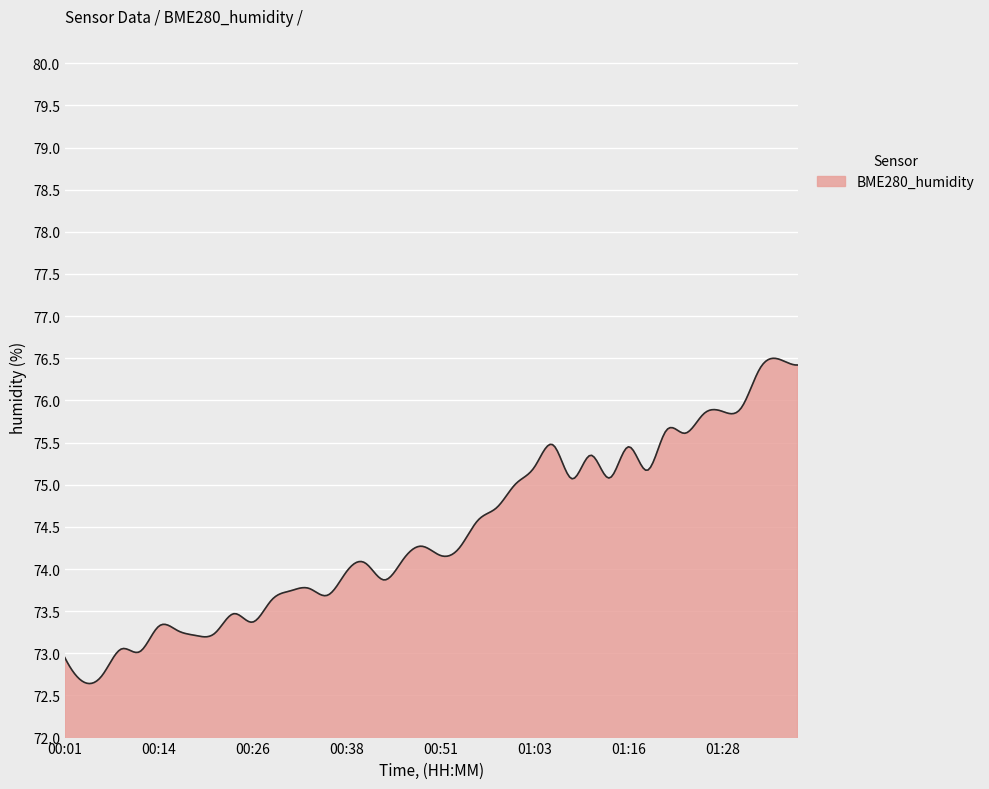

How many lines are shown in the chart?

1